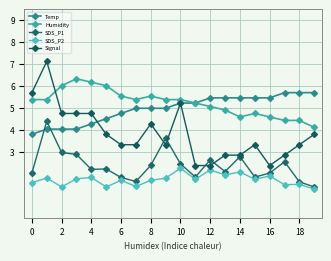

Count the number of data series in this chart.

5